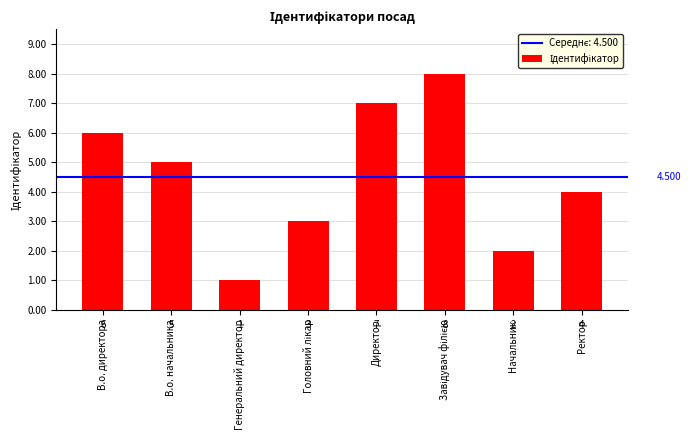

What is the difference between the maximum and second lowest values?

6